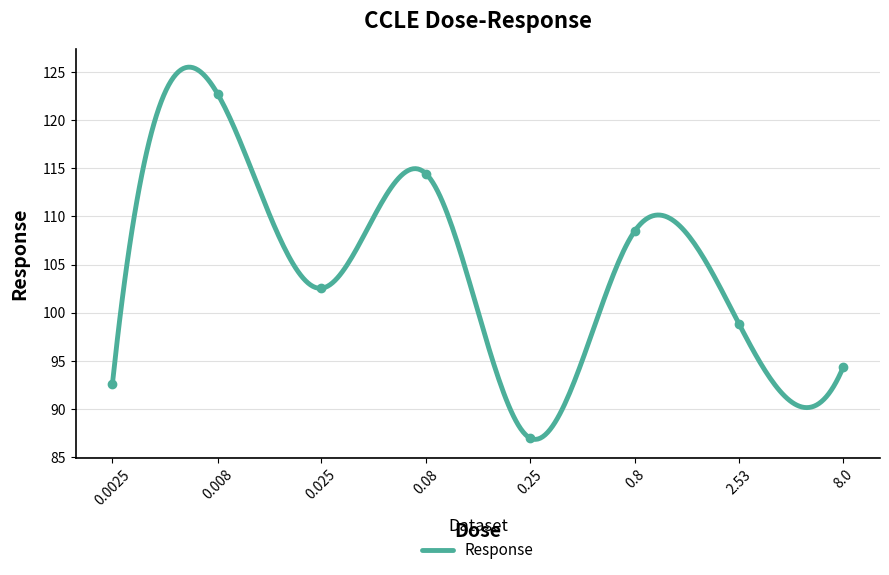

Does the chart have visible grid lines?

Yes